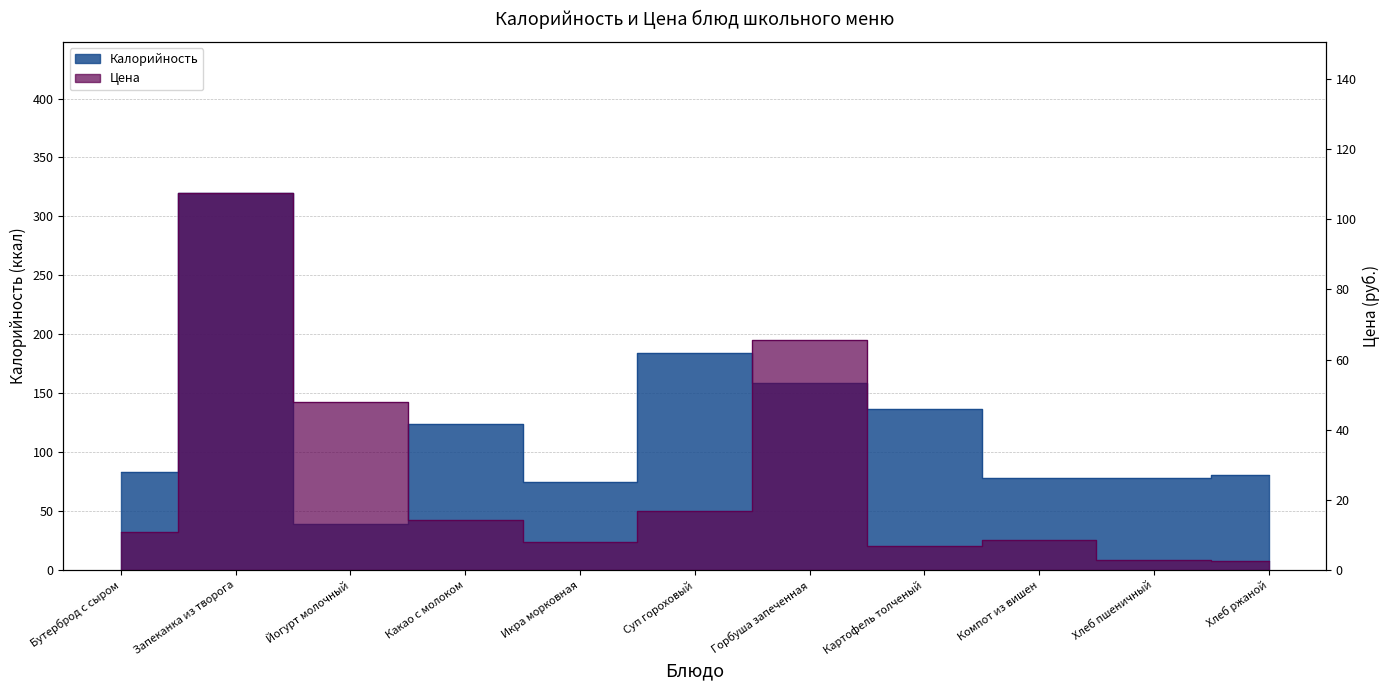

What is the average value of the Калорийность series?

123.5